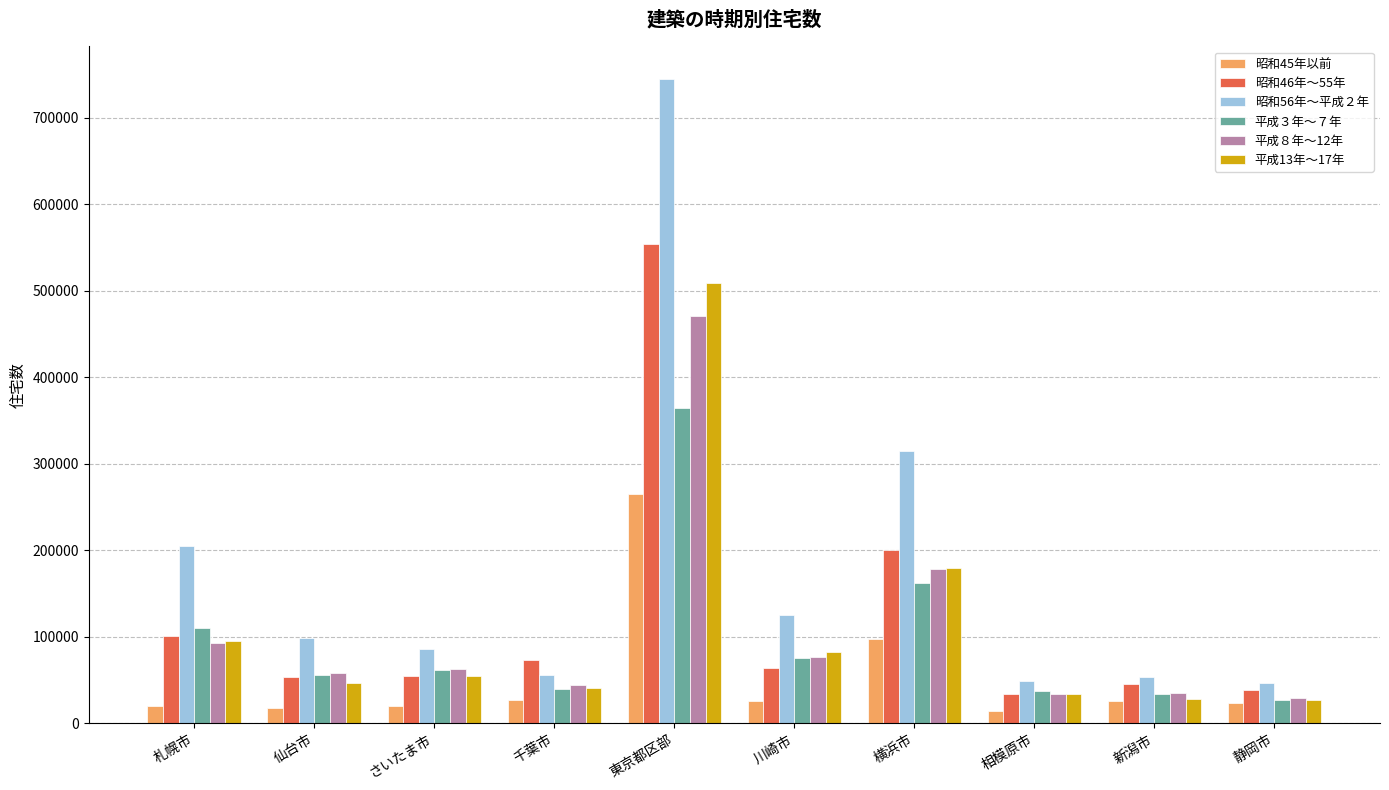

Between 川崎市 and 新潟市, which series saw the biggest shift?

昭和56年～平成２年